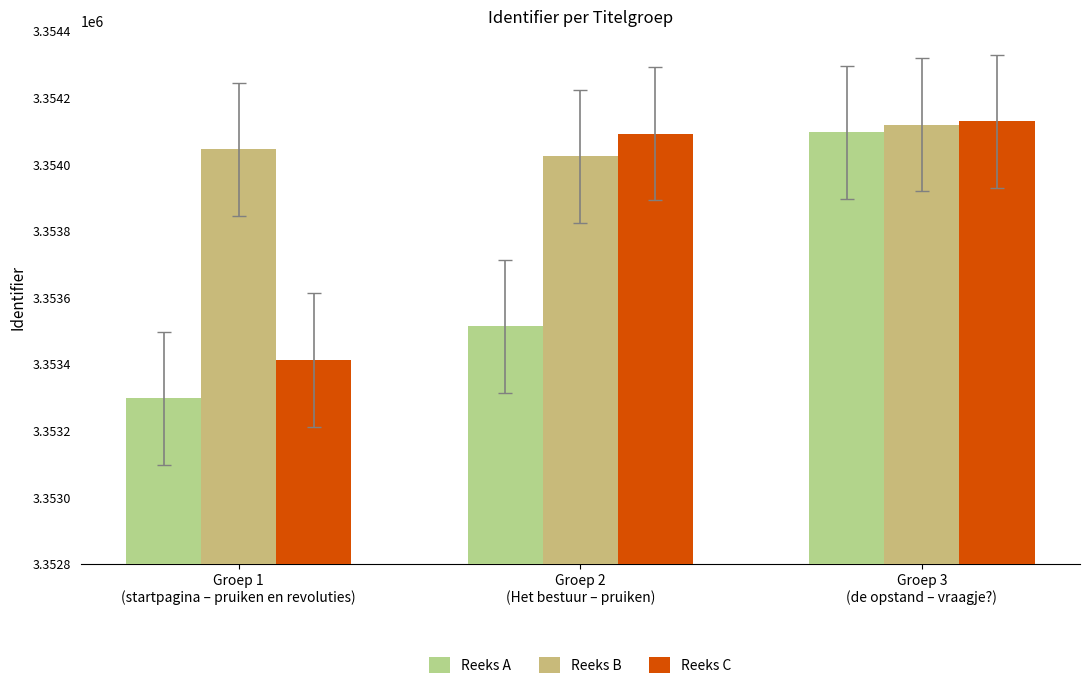

The Reeks C series shows 3354092 at Groep 2
(Het bestuur – pruiken). True or false?

True